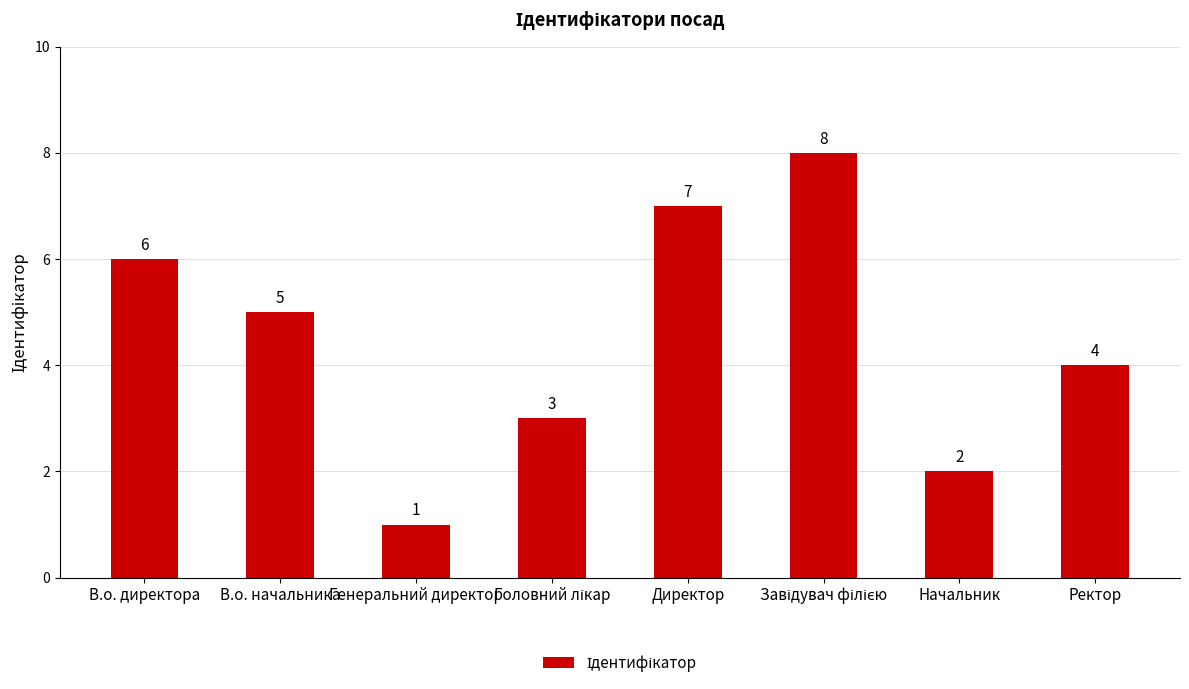

Which has a higher value, Начальник or Генеральний директор?

Начальник